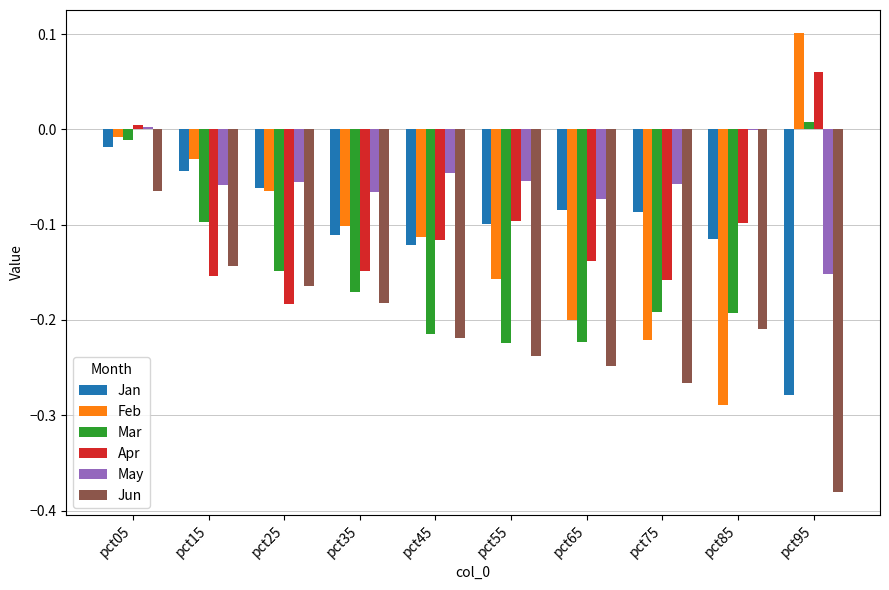

At which label does Mar first exceed 0?

pct95